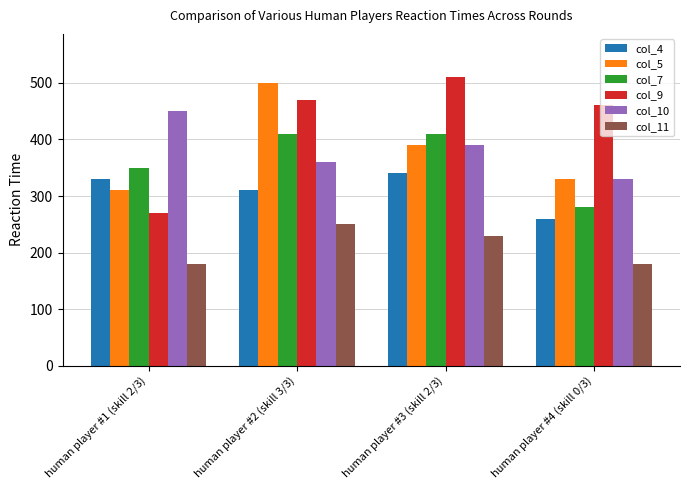

Where is col_5 nearest to the value 405?

human player #3 (skill 2/3)